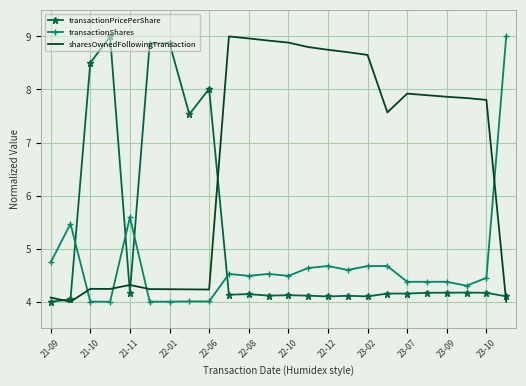

Which series ends up on top after the final intersection of transactionPricePerShare and sharesOwnedFollowingTransaction?

transactionPricePerShare